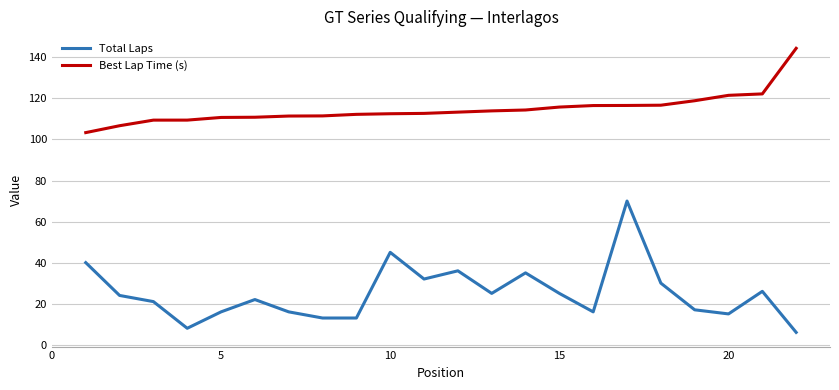

Rank the series by their average value, from lowest to highest.

Total Laps, Best Lap Time (s)